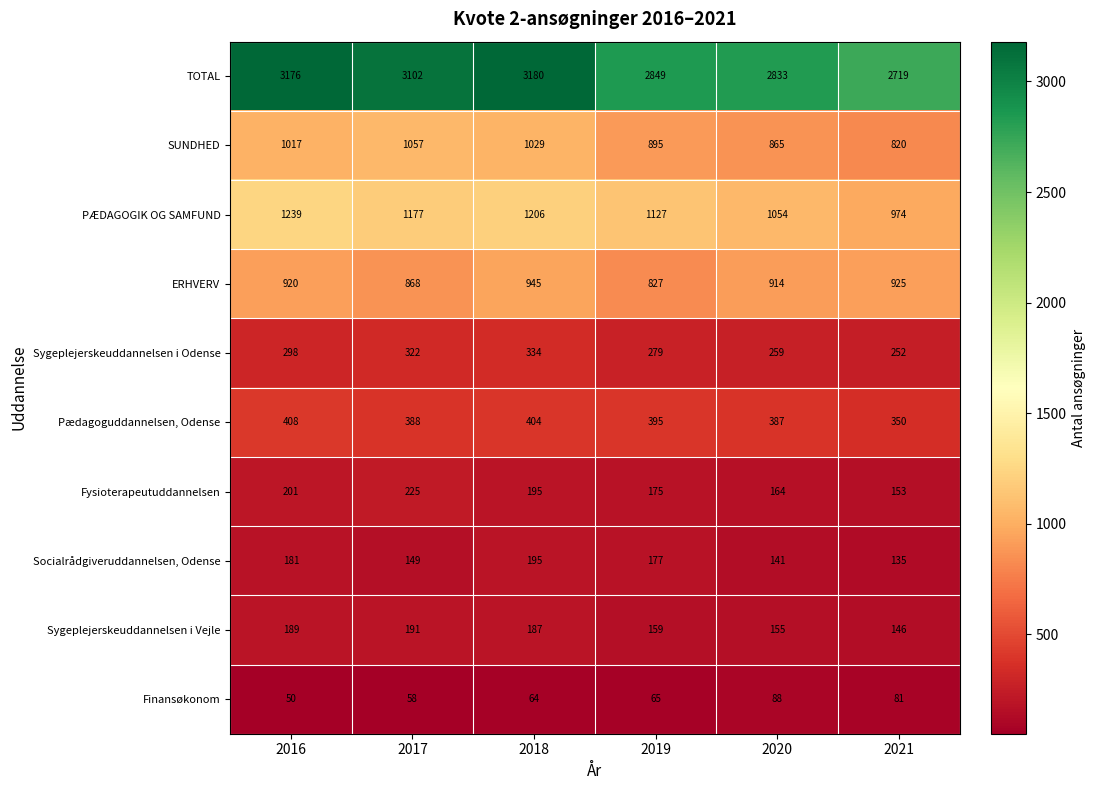

Where is Pædagoguddannelsen, Odense nearest to the value 379?

2020